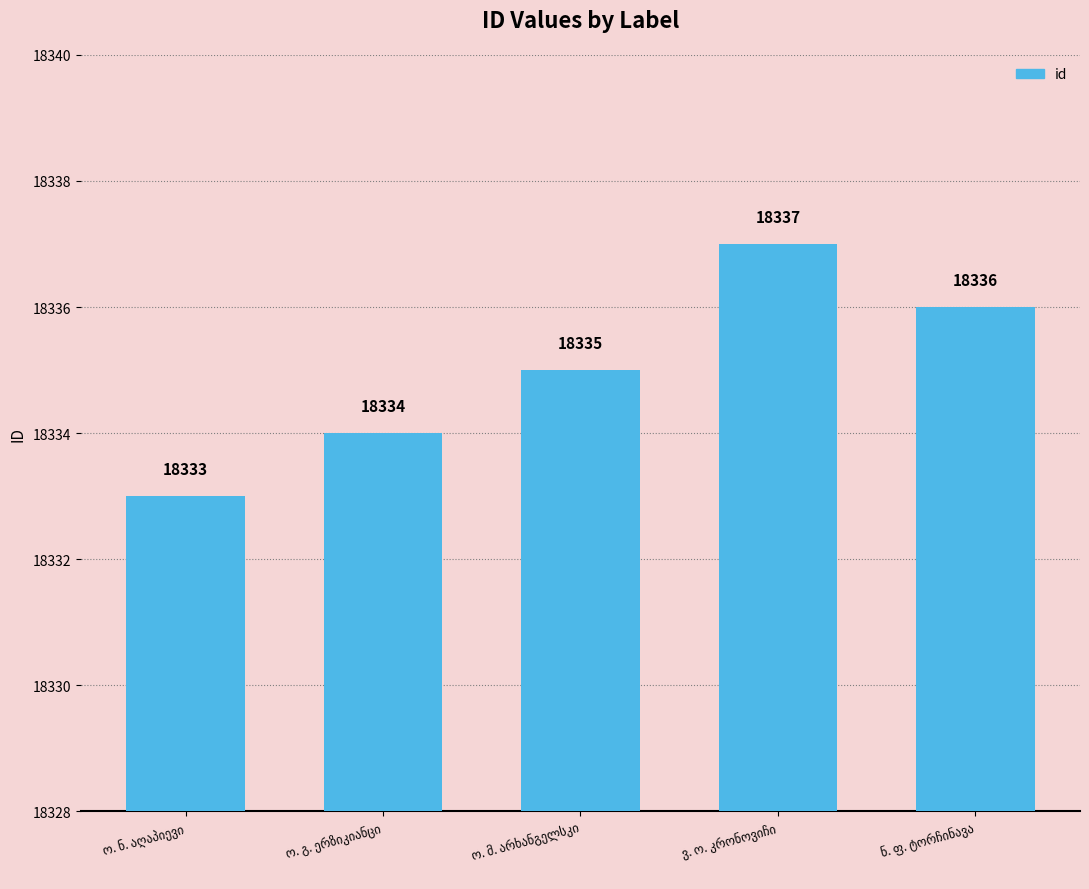

What is the value of the 1st bar from the left?

18333